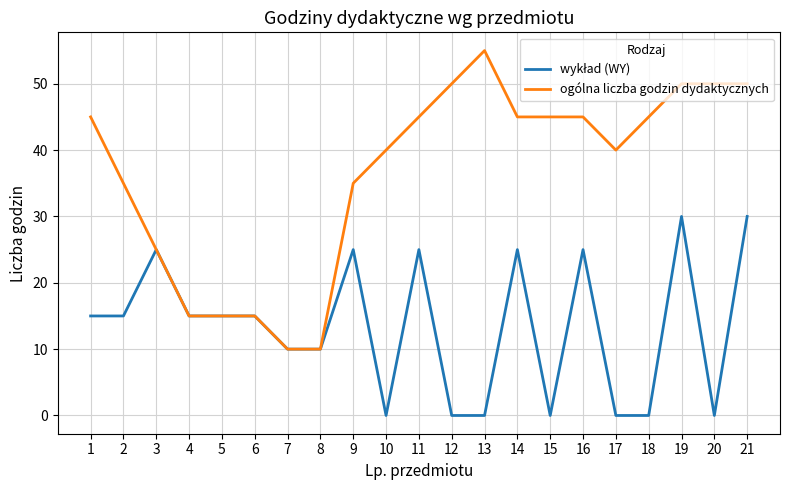

True or false: ogólna liczba godzin dydaktycznych has a value of 13 at 14.

False